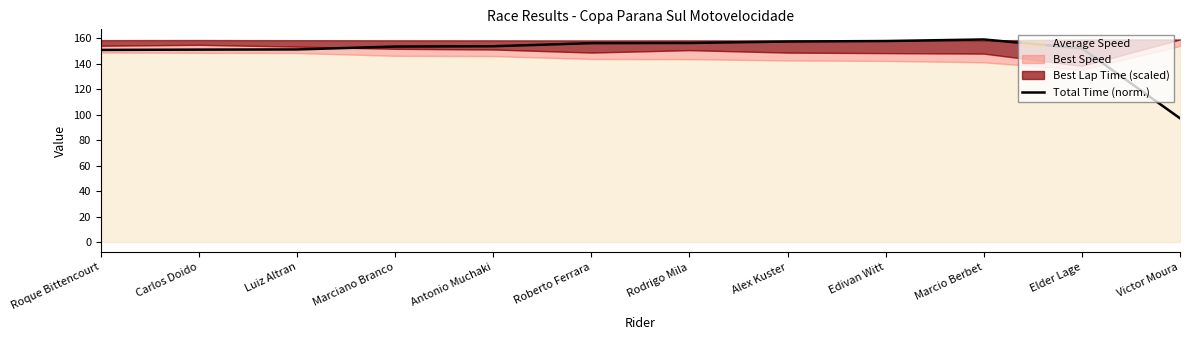

Reading left to right, what are all the values shown in this chart?

151.0	151.2	151.4	153.6	153.9	156.3	156.4	157.6	158.0	159.2	152.2	97.3